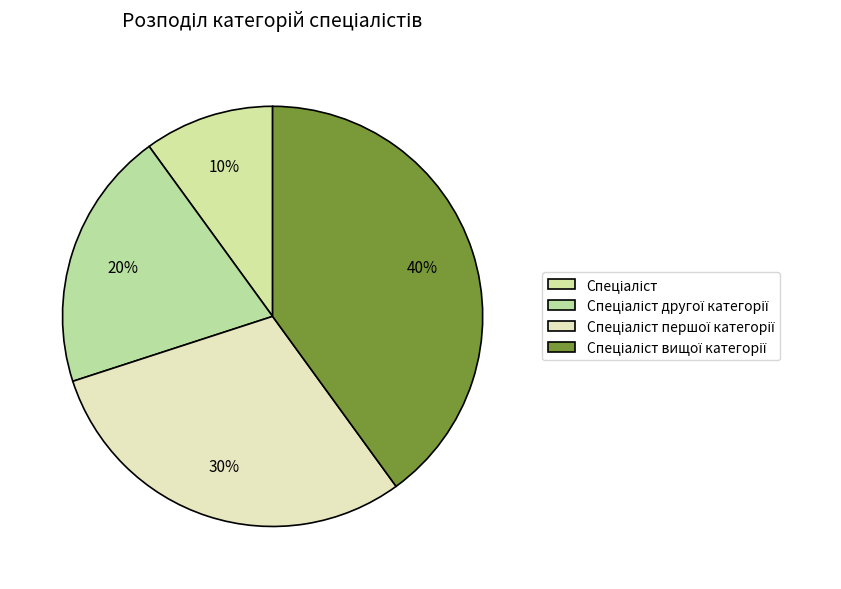

Rank the categories by value from highest to lowest.

Спеціаліст вищої категорії, Спеціаліст першої категорії, Спеціаліст другої категорії, Спеціаліст